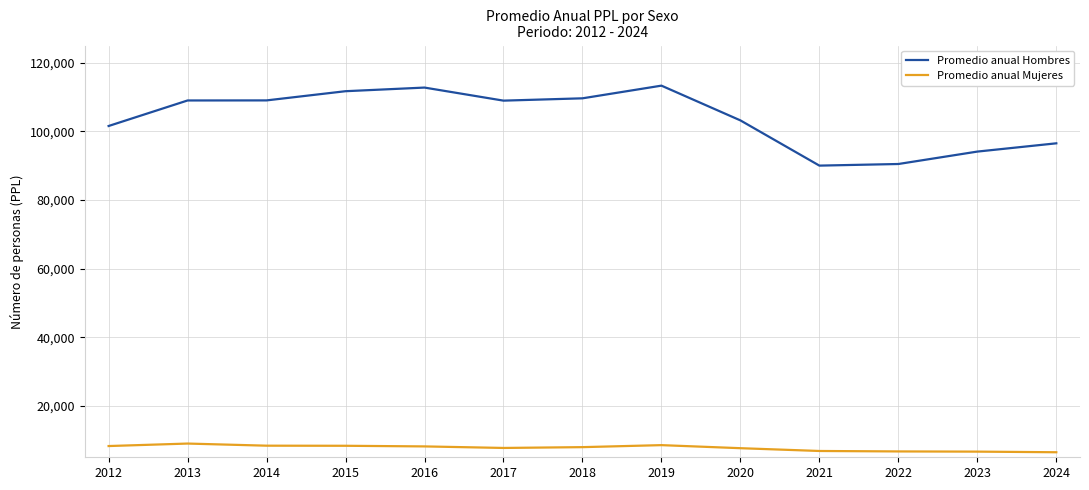

What is the lowest value of the Promedio anual Hombres series?

90002.9